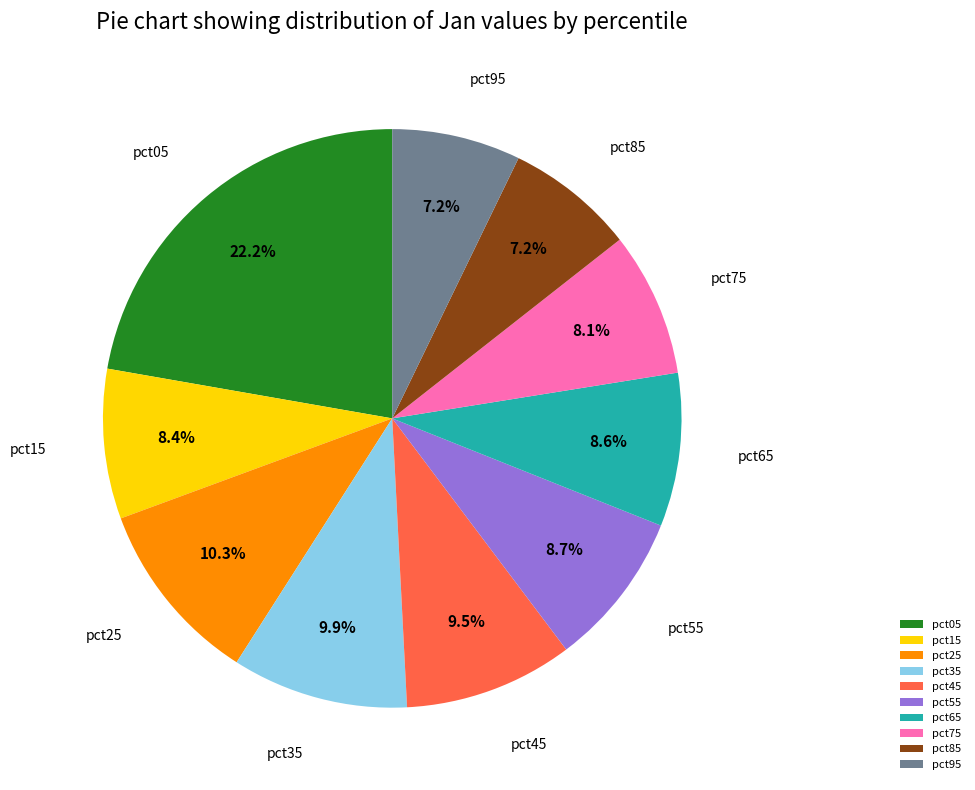

What percentage is NOT represented by pct95?

92.8%